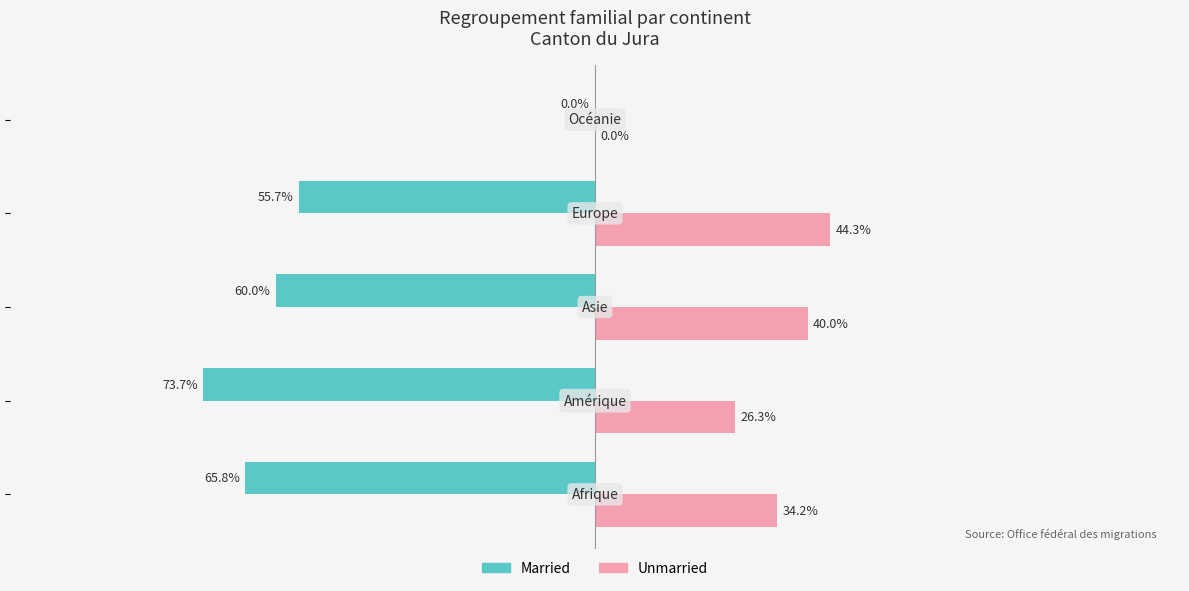

Which series has the largest total across all categories?

Unmarried